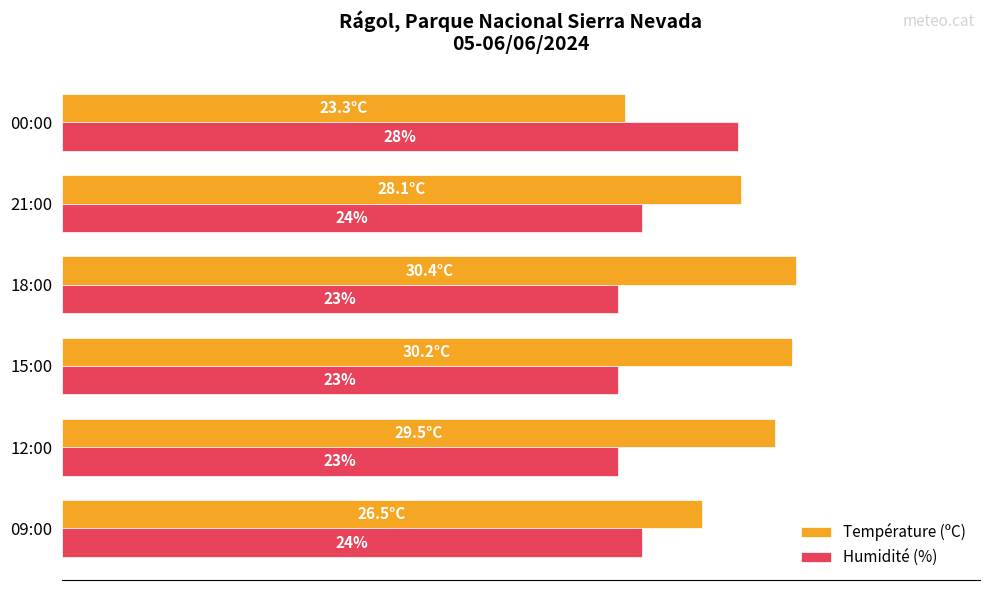

Which series has the largest total across all categories?

Température (ºC)